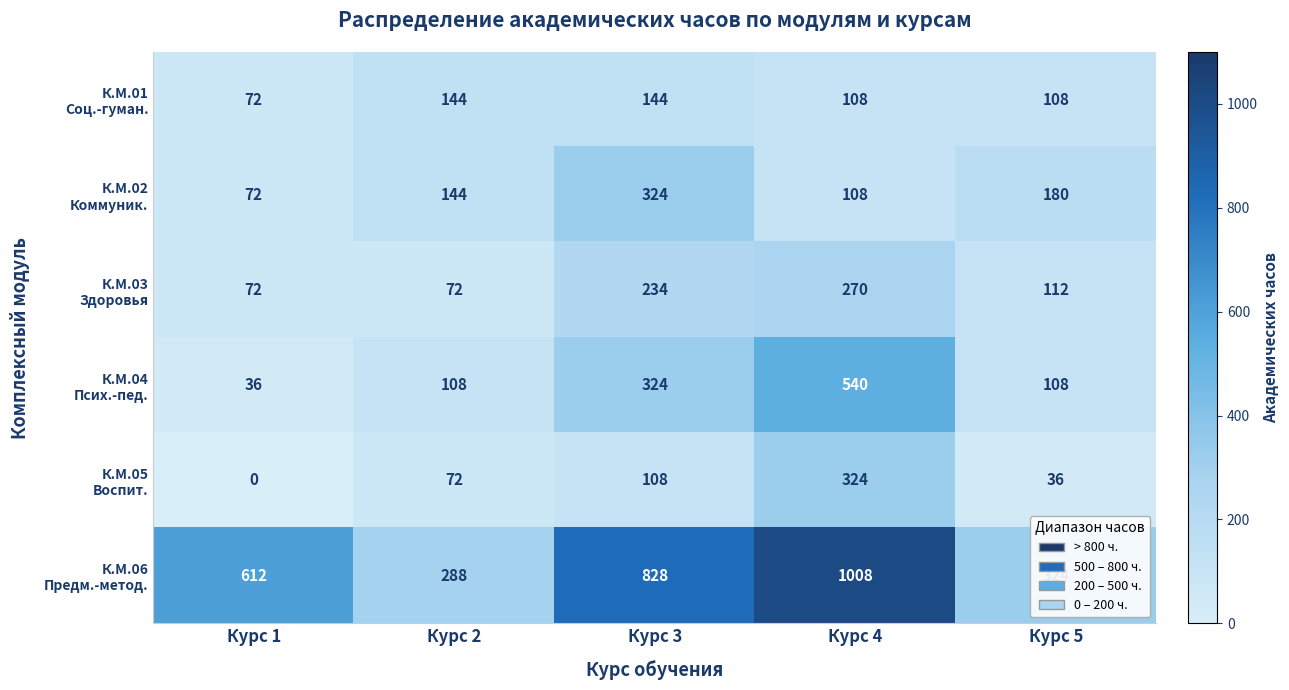

What is the maximum value shown in the chart?

1008